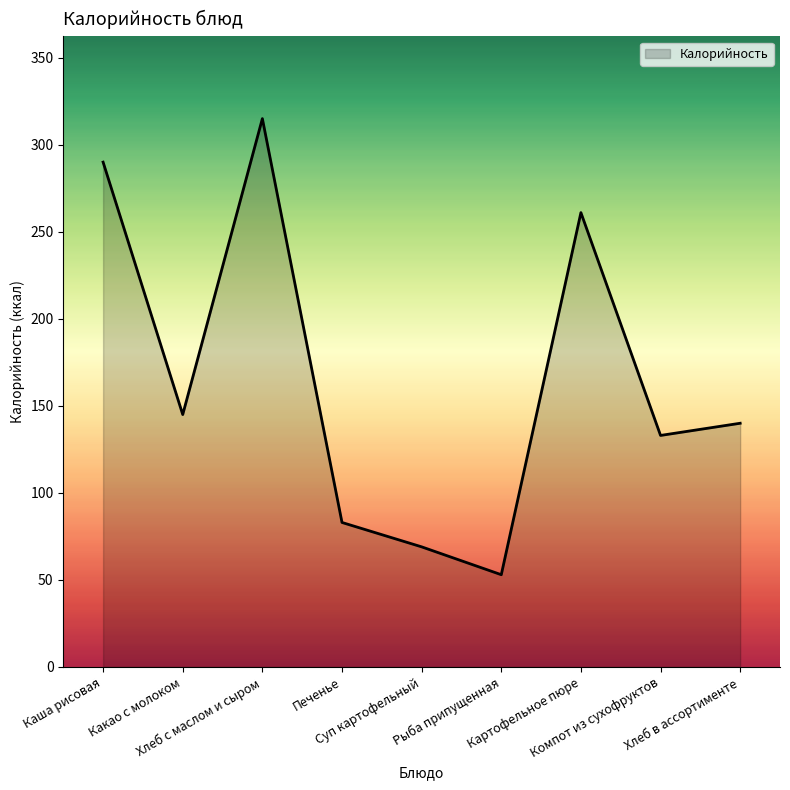

List the labels in order of value, smallest first.

Рыба припущенная, Суп картофельный, Печенье, Компот из сухофруктов, Хлеб в ассортименте, Какао с молоком, Картофельное пюре, Каша рисовая, Хлеб с маслом и сыром